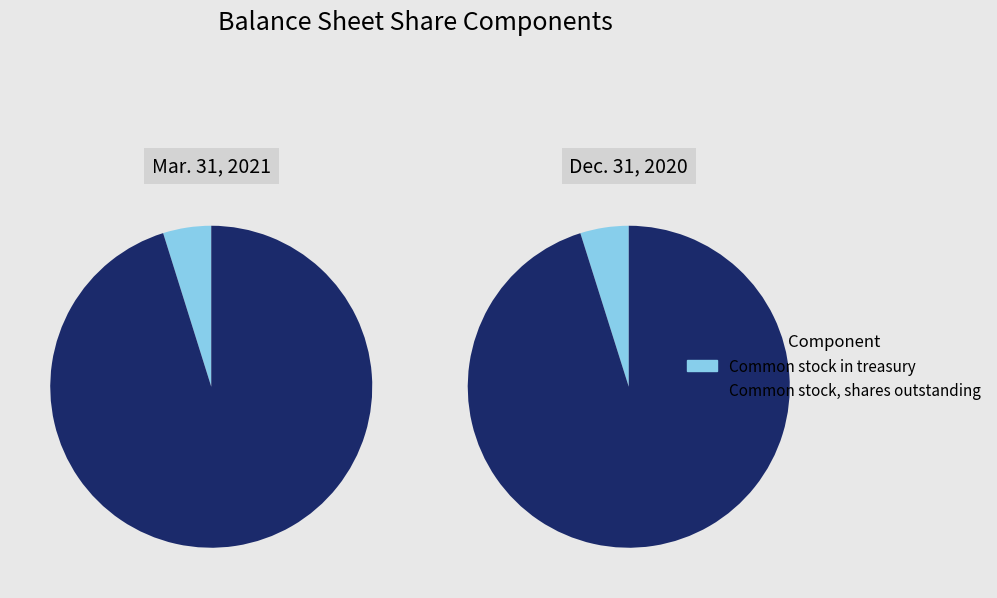

Count the number of slices in the pie.

4